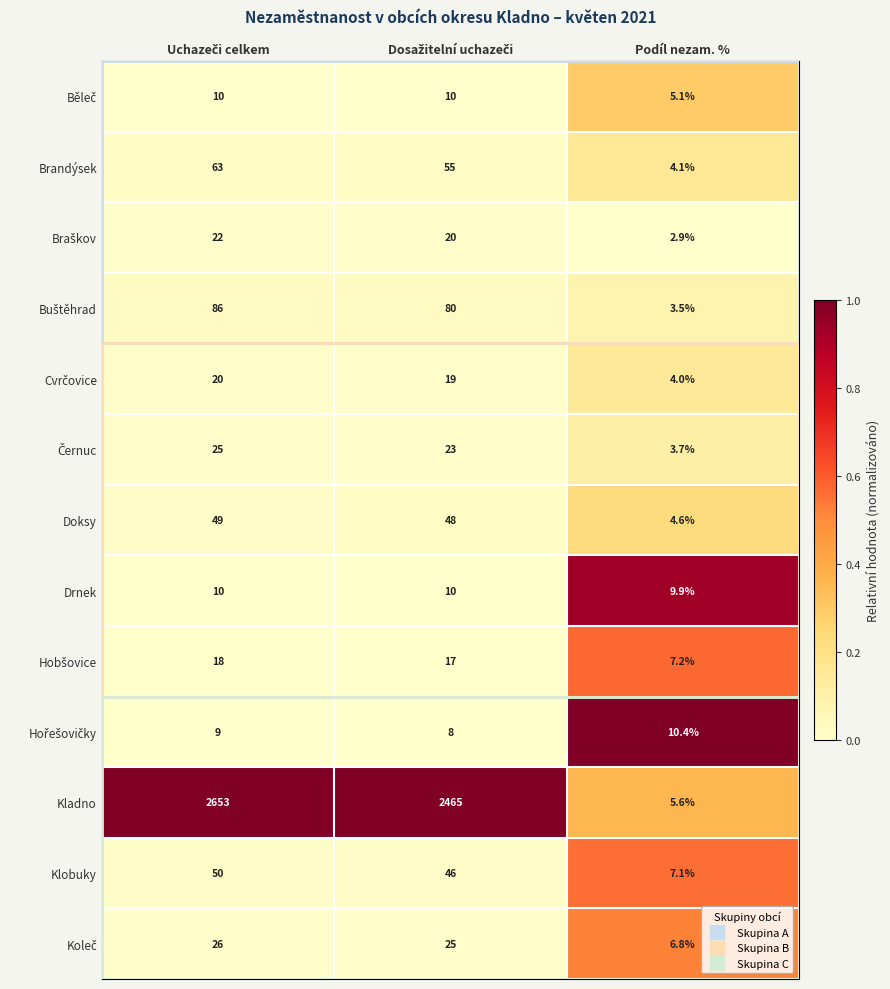

What is the difference between the maximum and minimum values in the Klobuky series?

42.9